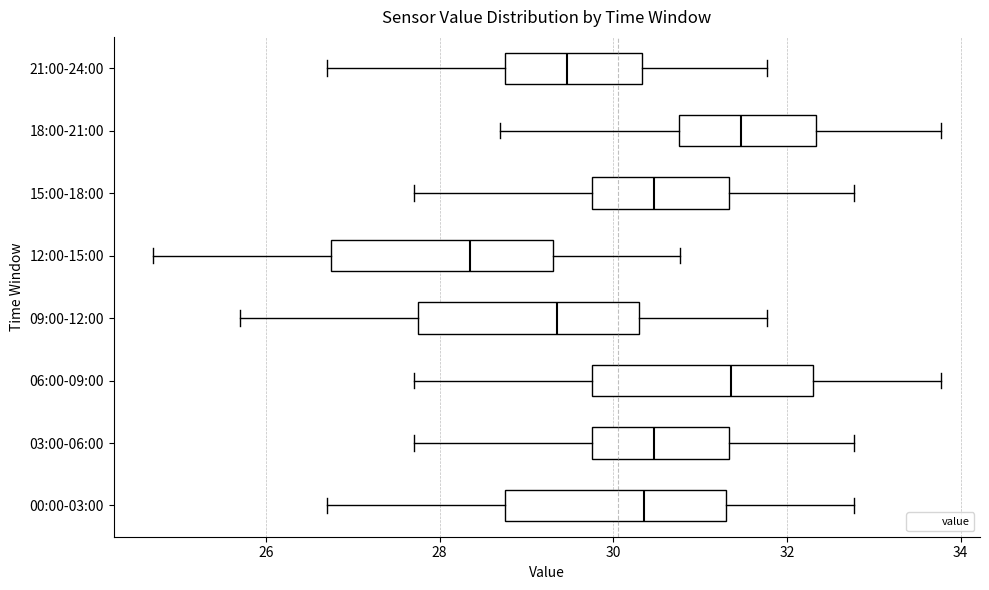

Where does the median line of the box for 06:00-09:00 sit on the x-axis? The values are not printed on the chart, so give them approximately, as read against the axis.

31.4